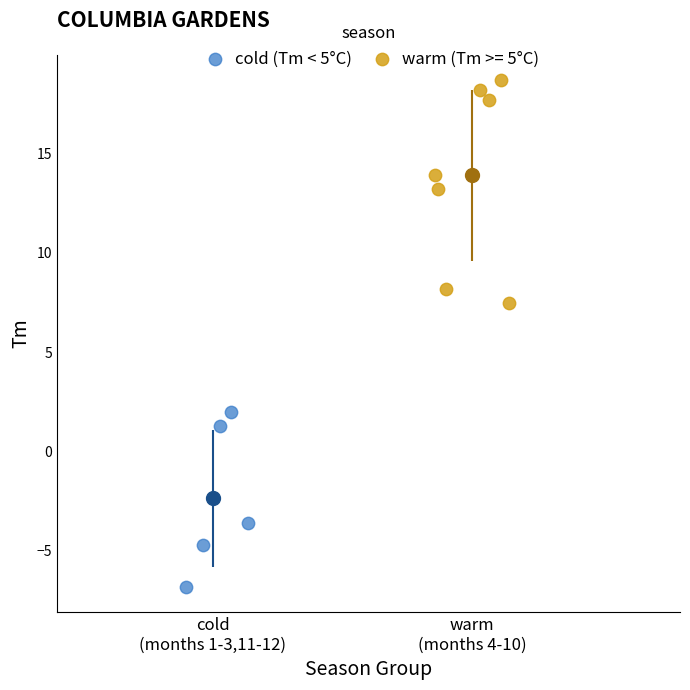

Which series has the widest spread of Y values?

warm (Tm >= 5°C)